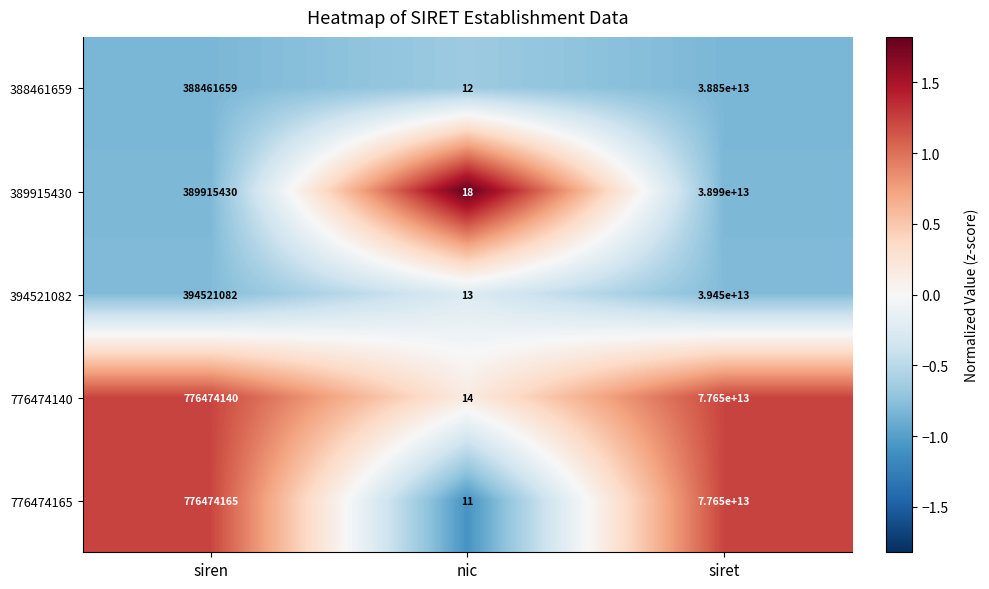

The value of 388461659 at nic is 12. True or false?

True